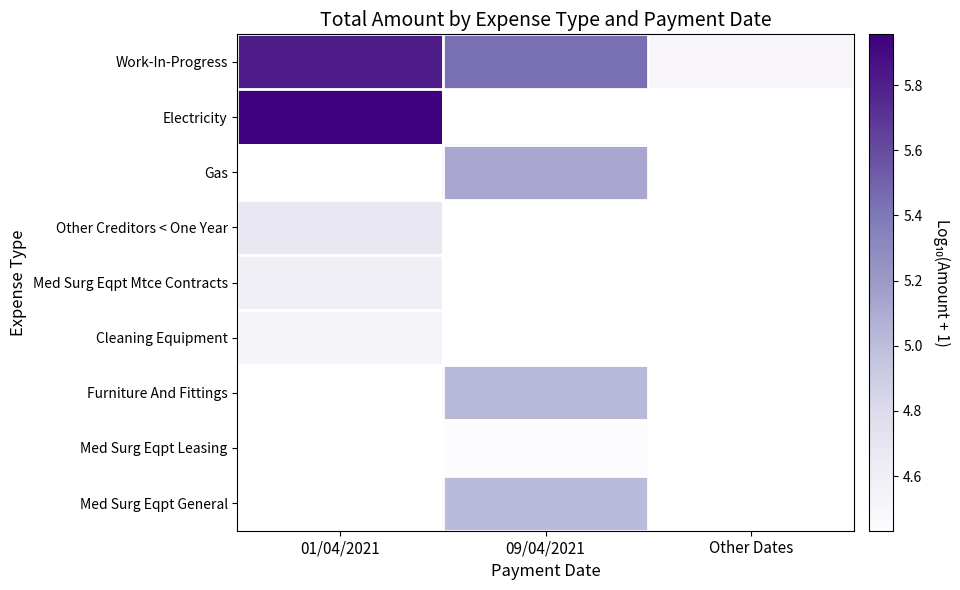

Is the value of Cleaning Equipment at Other Dates greater than the value of Furniture And Fittings at 09/04/2021?

No